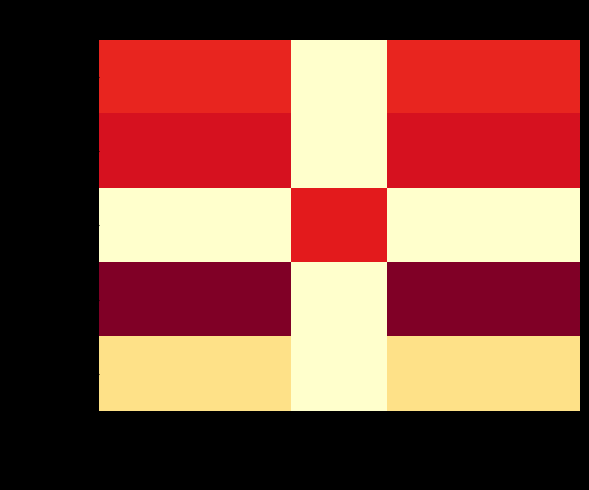

What is the difference between the highest and lowest values at GRANDE RUE?

6.8